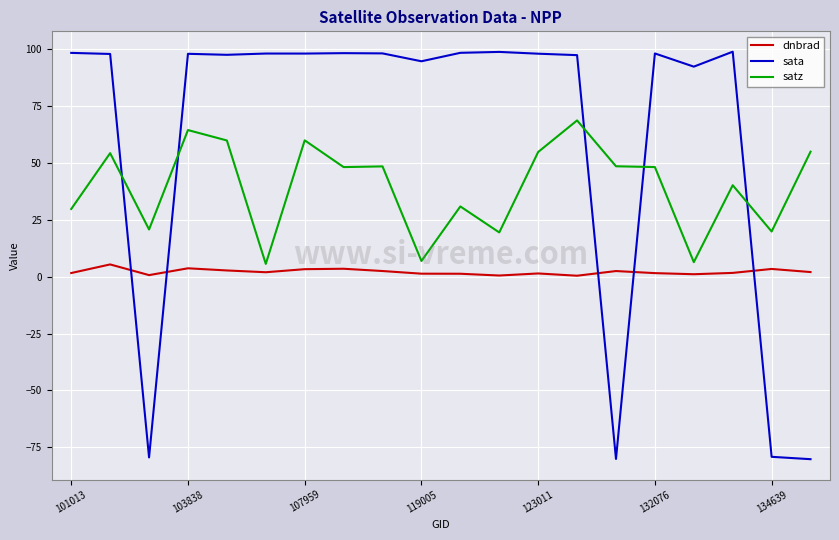

What is the greatest value displayed?

98.7